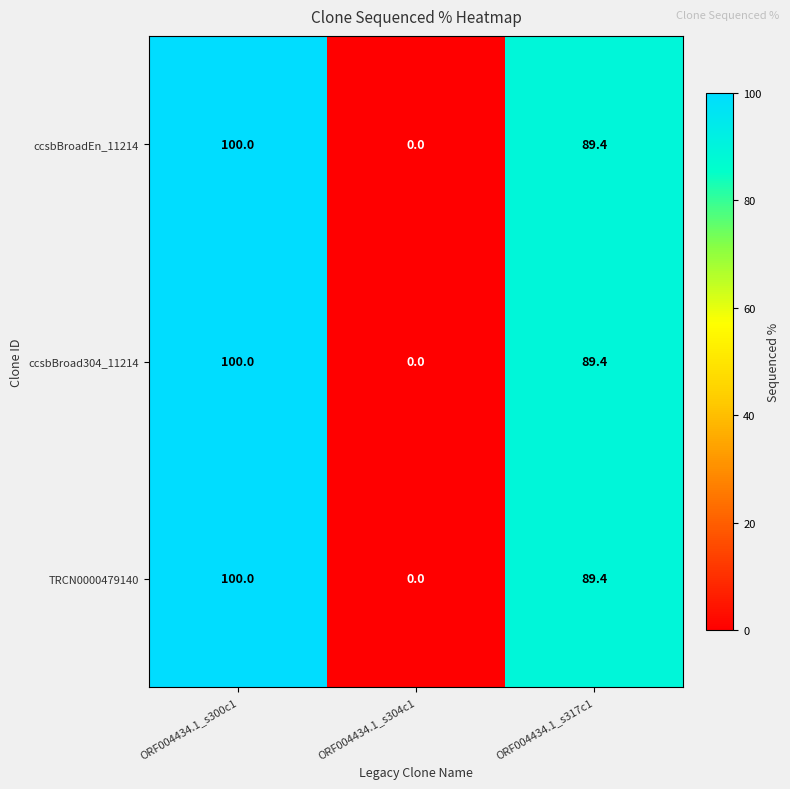

How many distinct data groups are displayed?

3